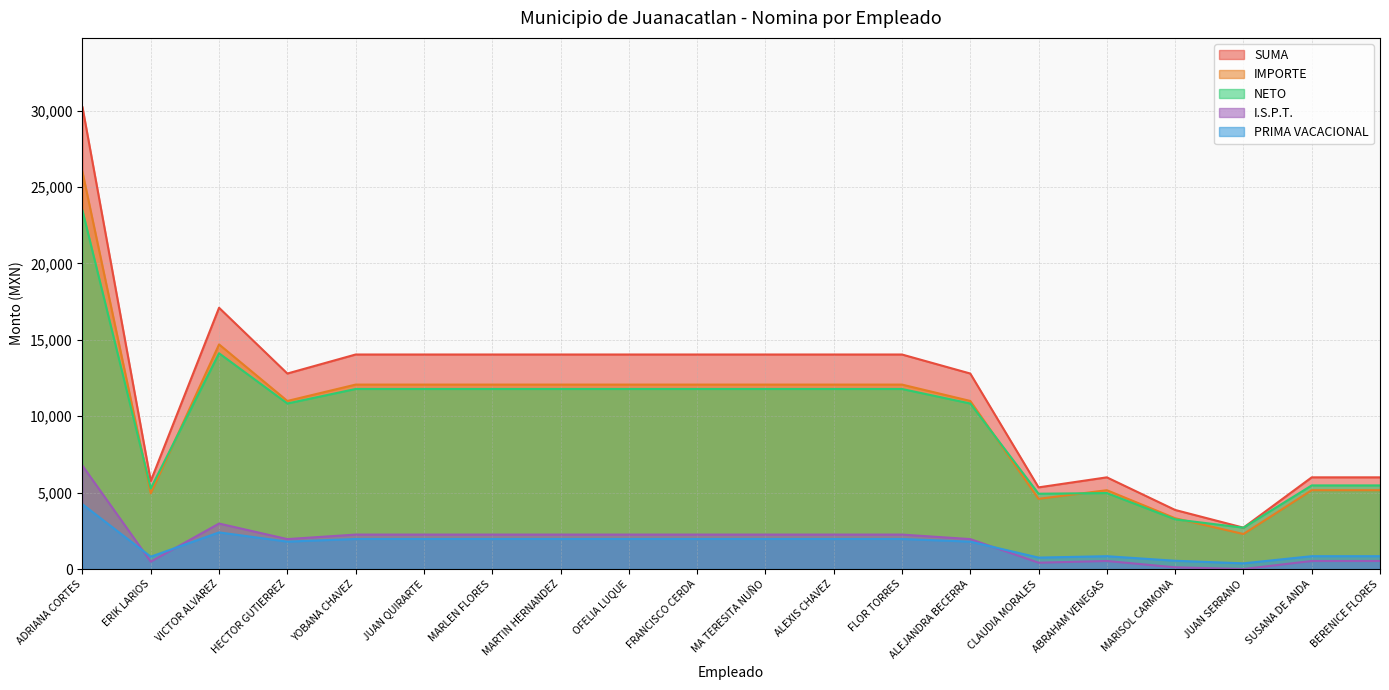

At how many categories does at least one series exceed 14070?

2